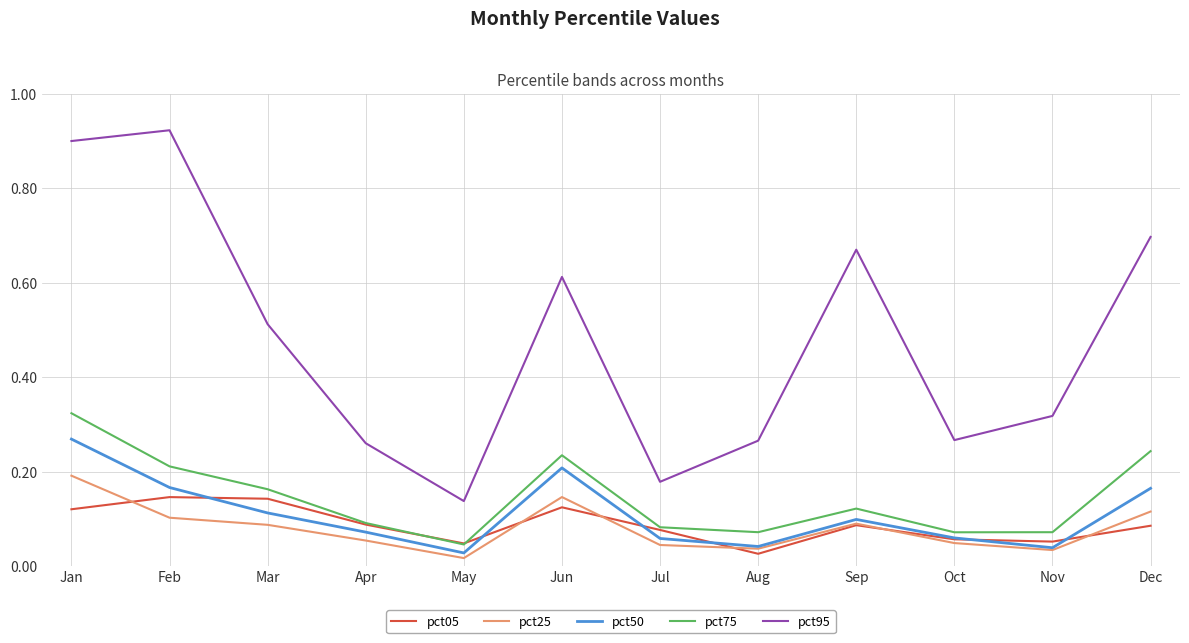

Rank the series by their maximum value, from highest to lowest.

pct95, pct75, pct50, pct25, pct05